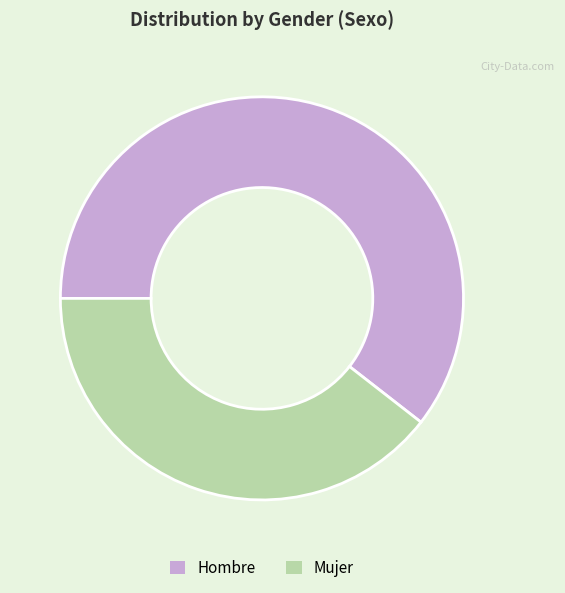

Which category has the biggest portion of the pie?

Hombre